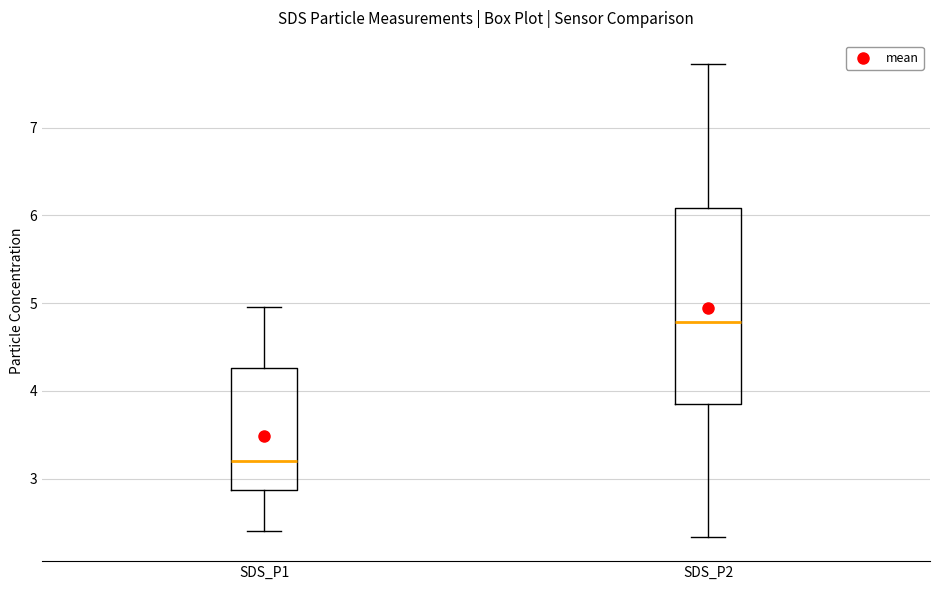

Which box's median line is the highest?

SDS_P2